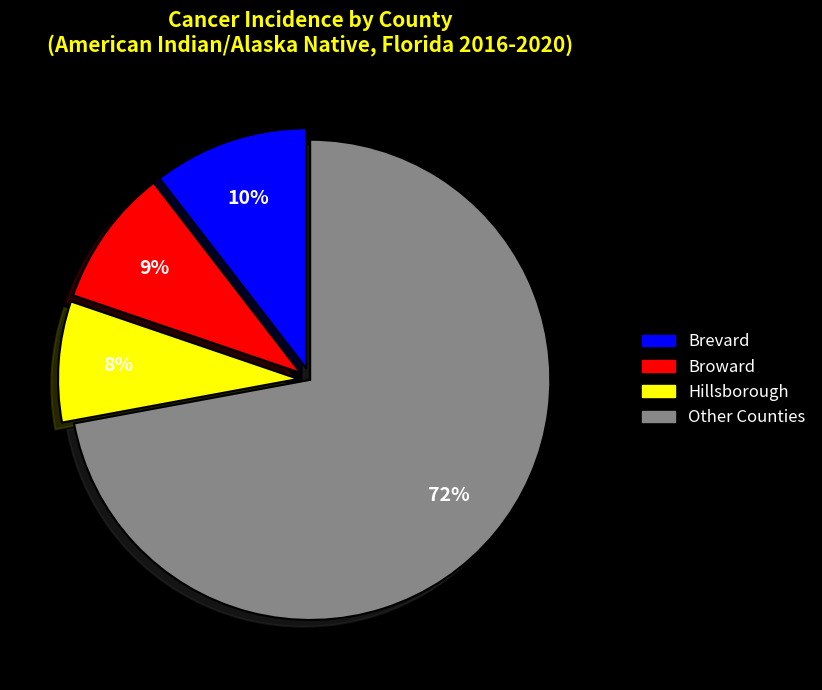

Combined, do Hillsborough and Brevard account for over 50%?

No